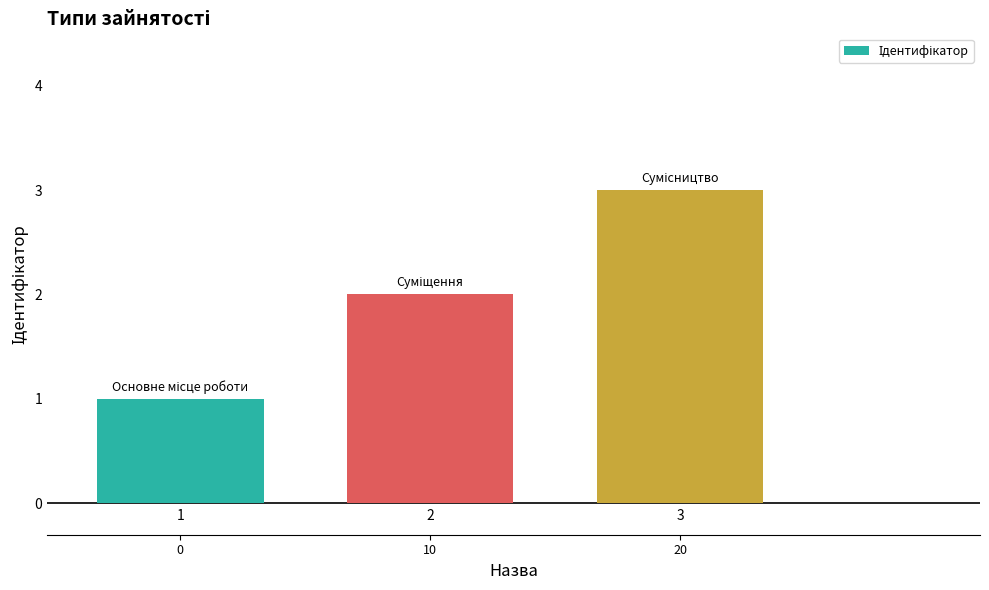

What is the greatest value displayed?

3